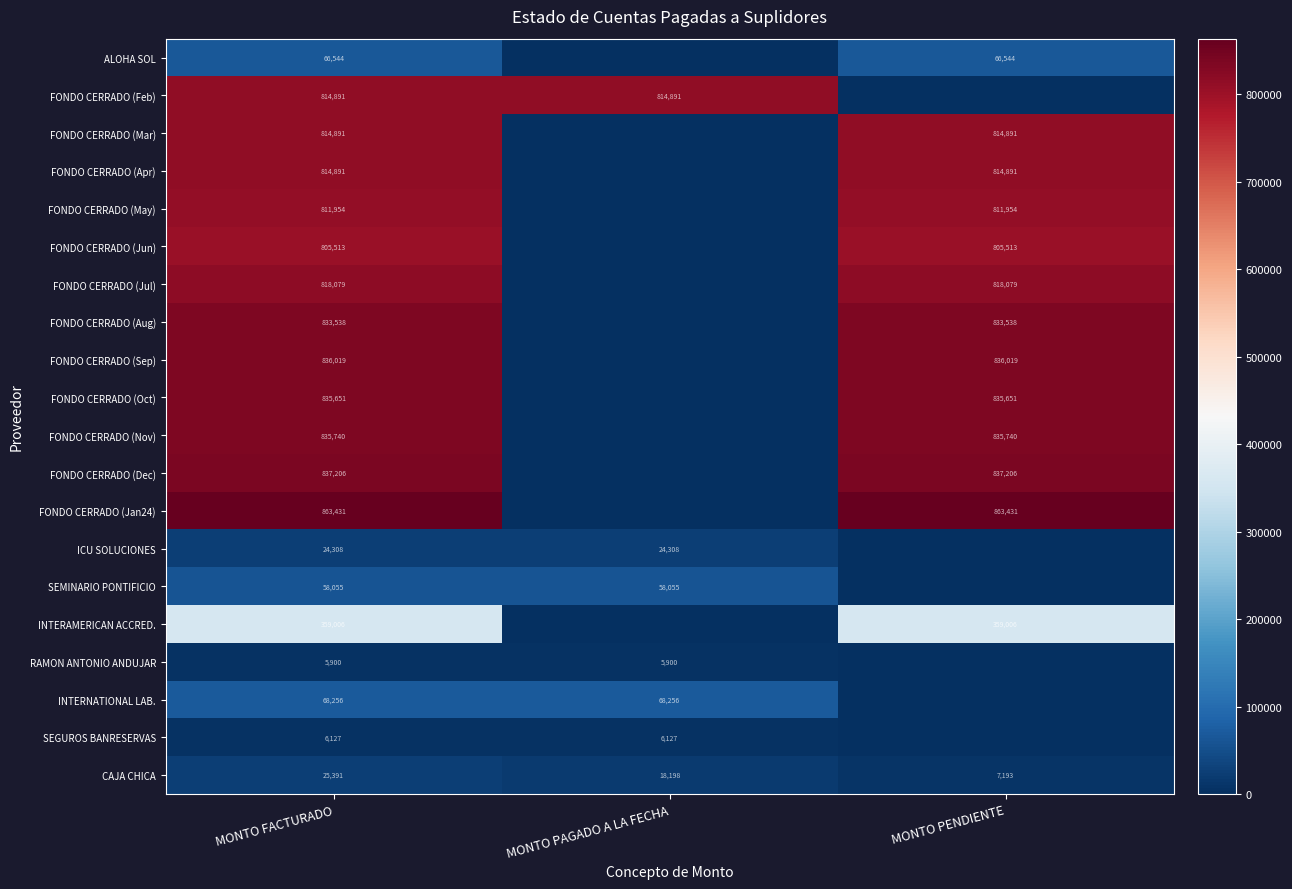

What is the spread (max minus min) of values at MONTO FACTURADO?

857531